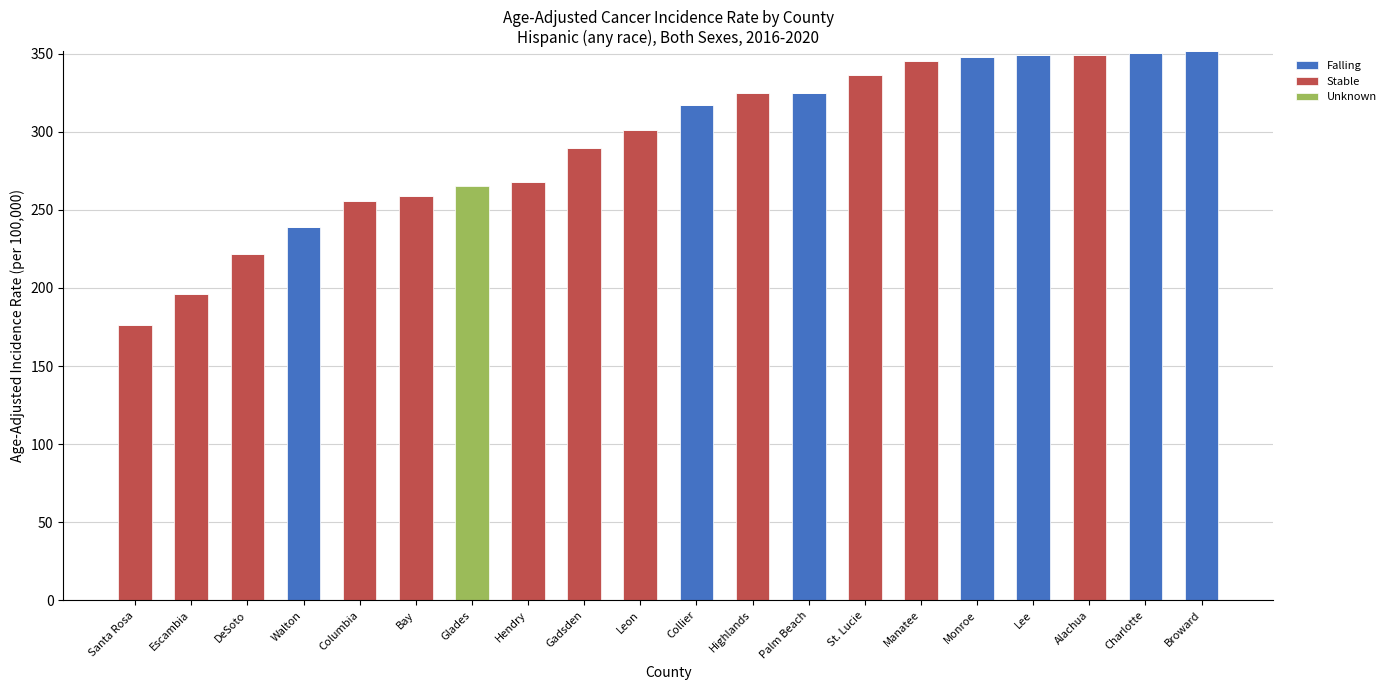

True or false: Falling has a value of 0.0 at Alachua.

True